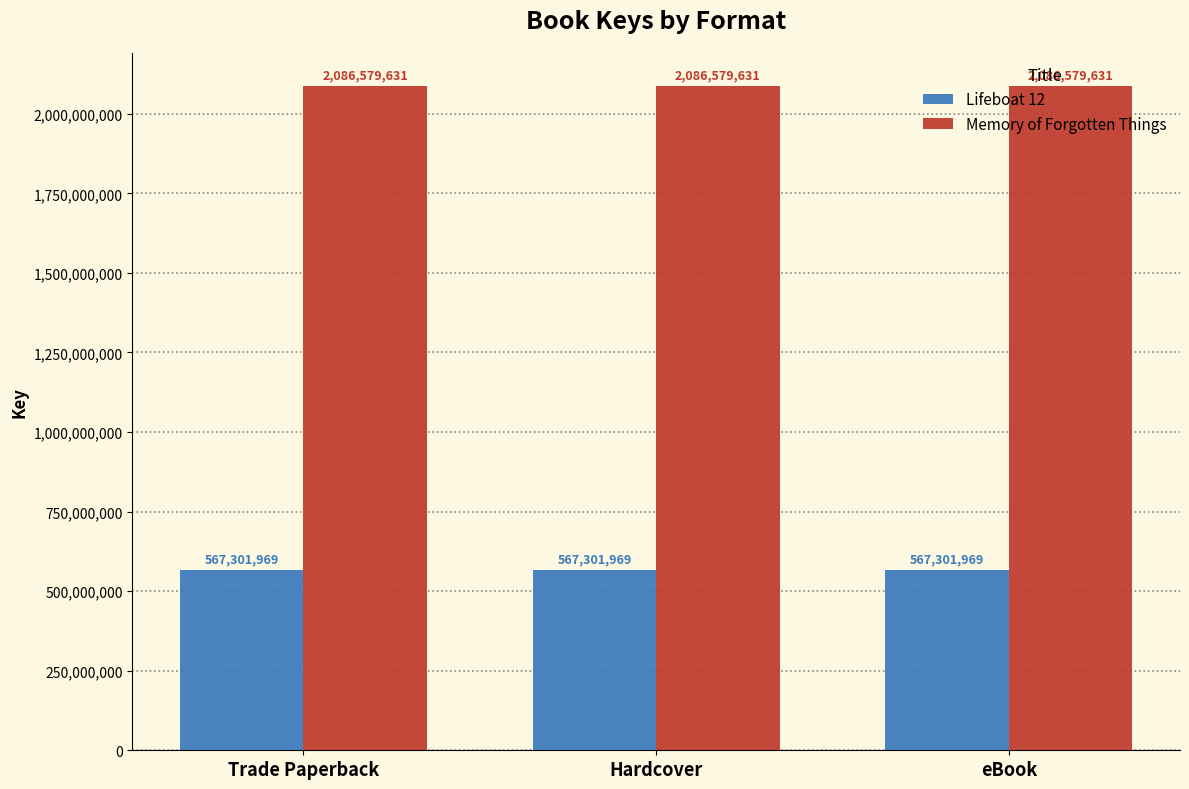

What is the spread (max minus min) of values at Trade Paperback?

1519277662